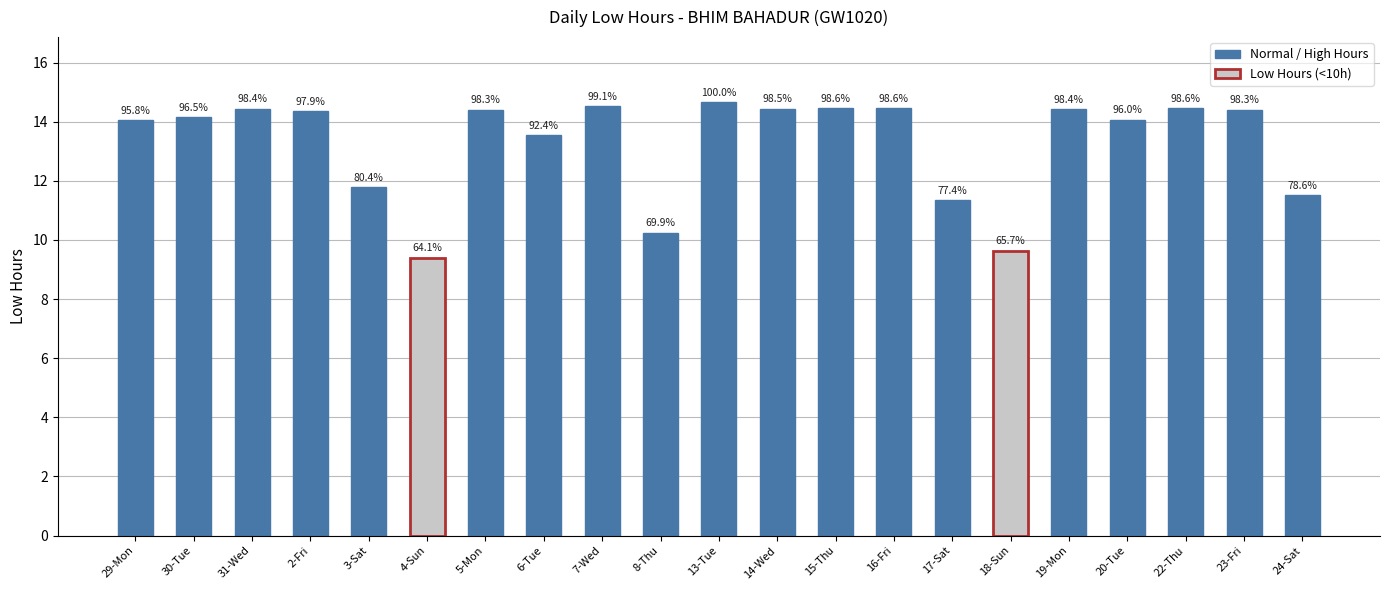

List the labels in order of value, largest first.

13-Tue, 7-Wed, 22-Thu, 15-Thu, 16-Fri, 14-Wed, 31-Wed, 19-Mon, 5-Mon, 23-Fri, 2-Fri, 30-Tue, 20-Tue, 29-Mon, 6-Tue, 3-Sat, 24-Sat, 17-Sat, 8-Thu, 18-Sun, 4-Sun